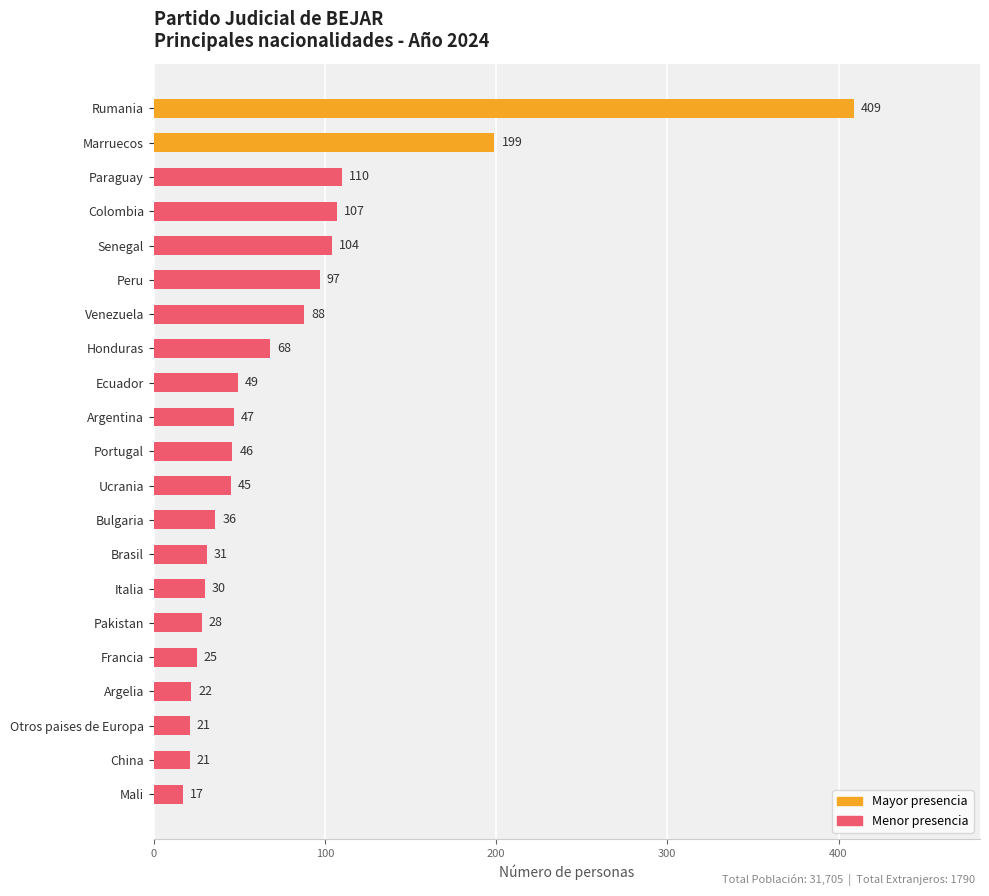

What is the label of the 10th bar from the bottom?

Ucrania